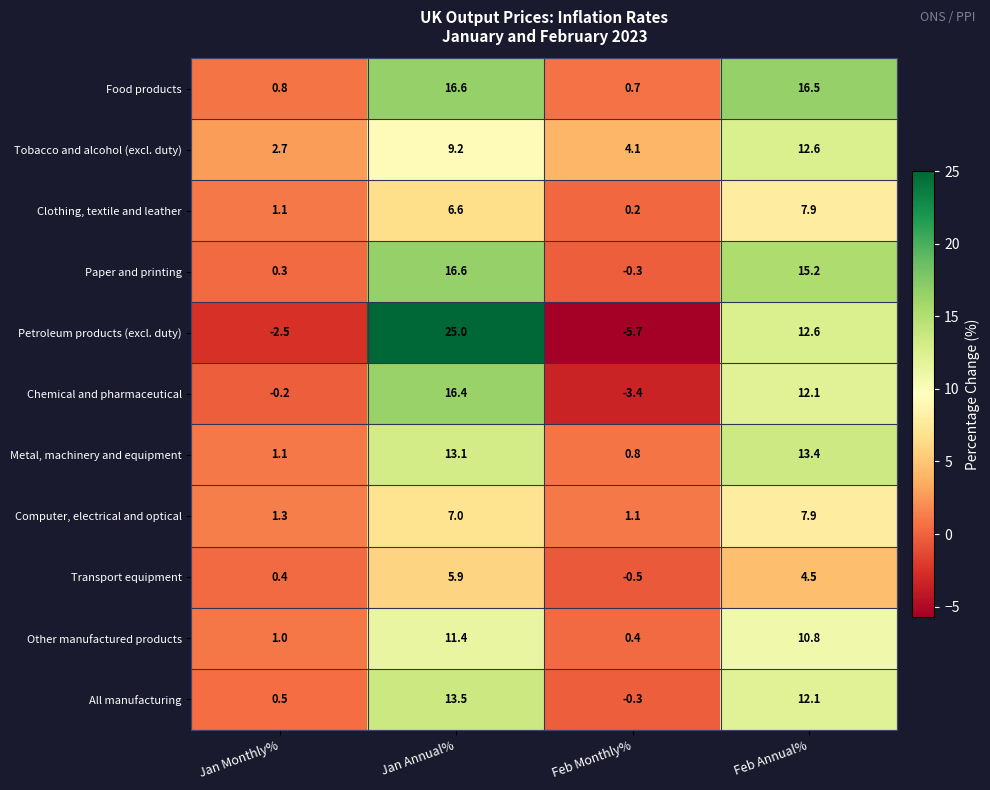

Rank the categories by Other manufactured products value from lowest to highest.

Feb Monthly%, Jan Monthly%, Feb Annual%, Jan Annual%